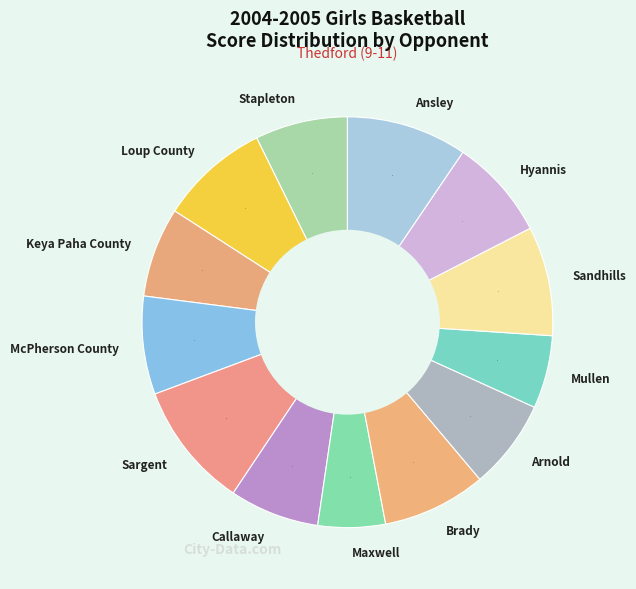

Does any single category account for the majority?

No